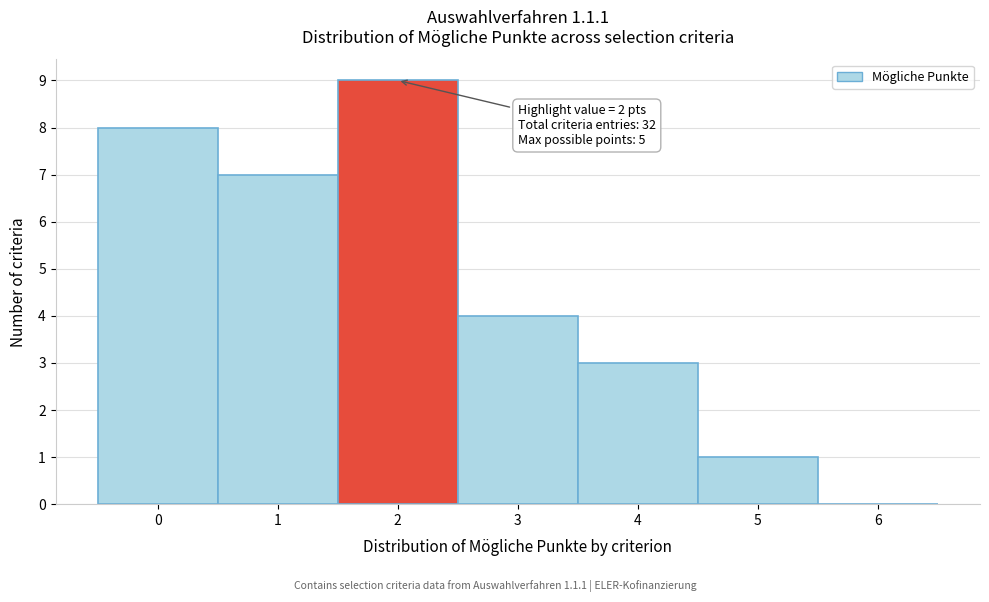

Which range on the x-axis has the tallest bar?

1.5 to 2.5